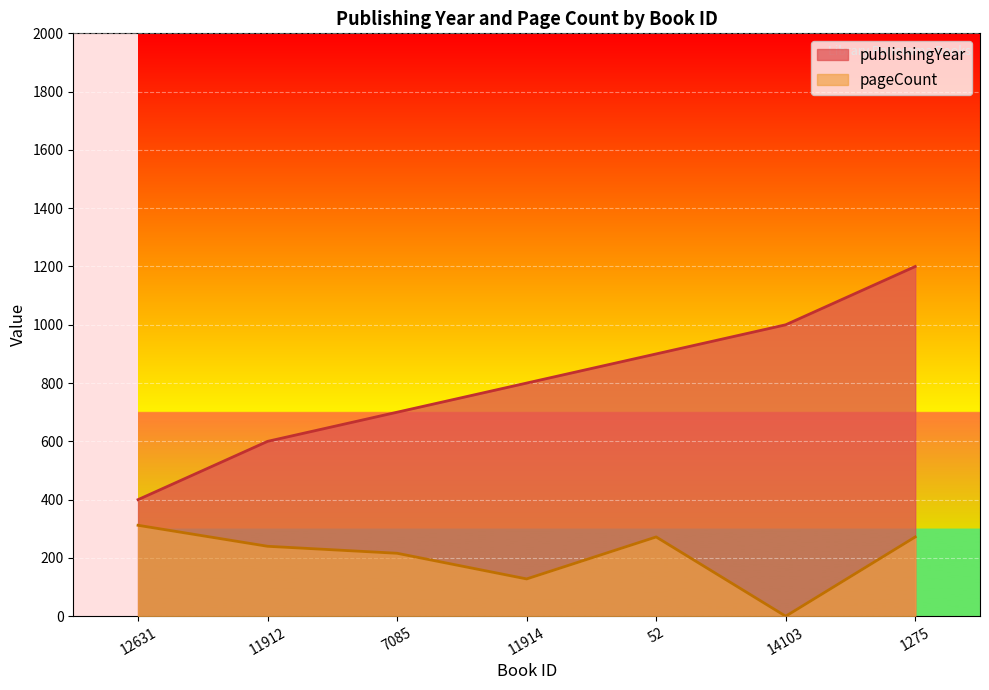

True or false: pageCount and publishingYear intersect in this chart.

False